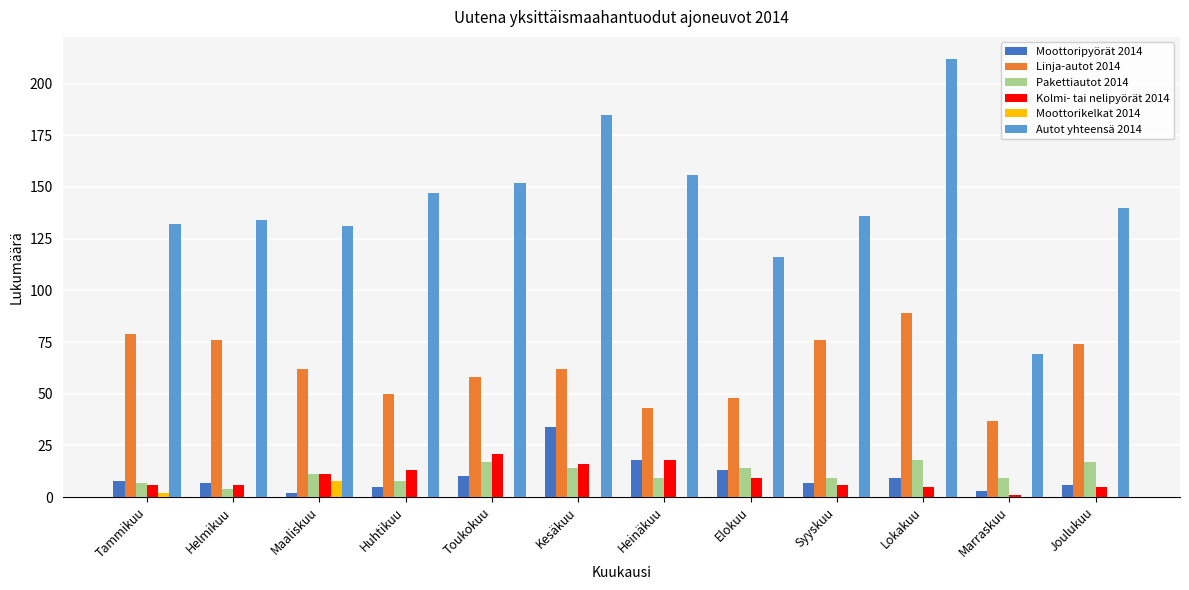

Which series changed the most between Huhtikuu and Kesäkuu?

Autot yhteensä 2014